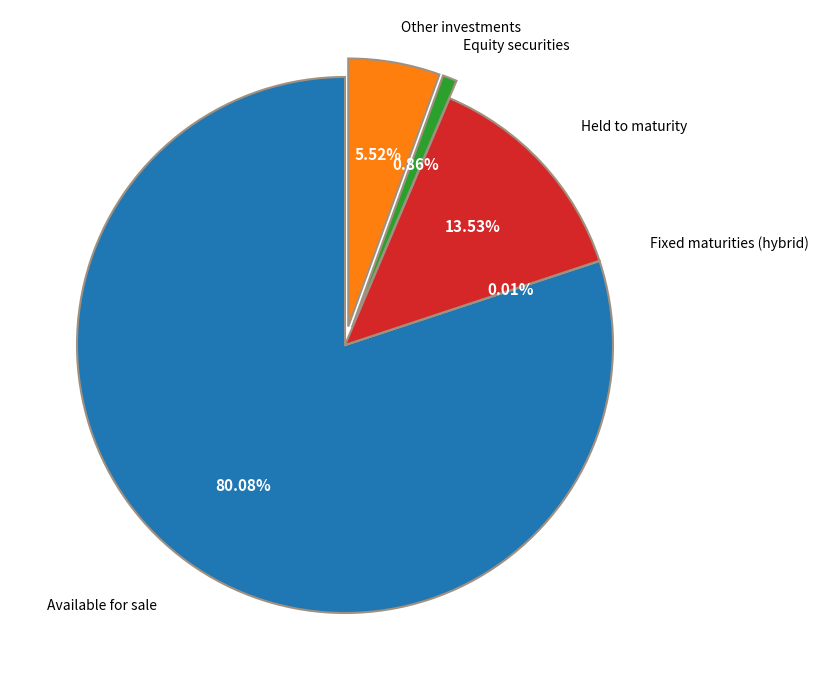

Does any single category account for the majority?

Yes